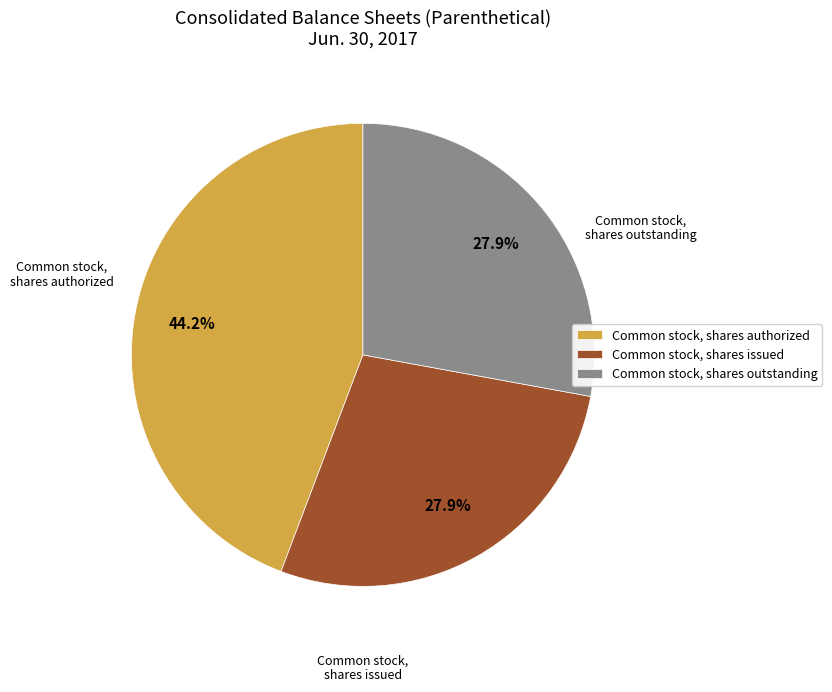

Which category has the biggest portion of the pie?

Common stock, shares authorized